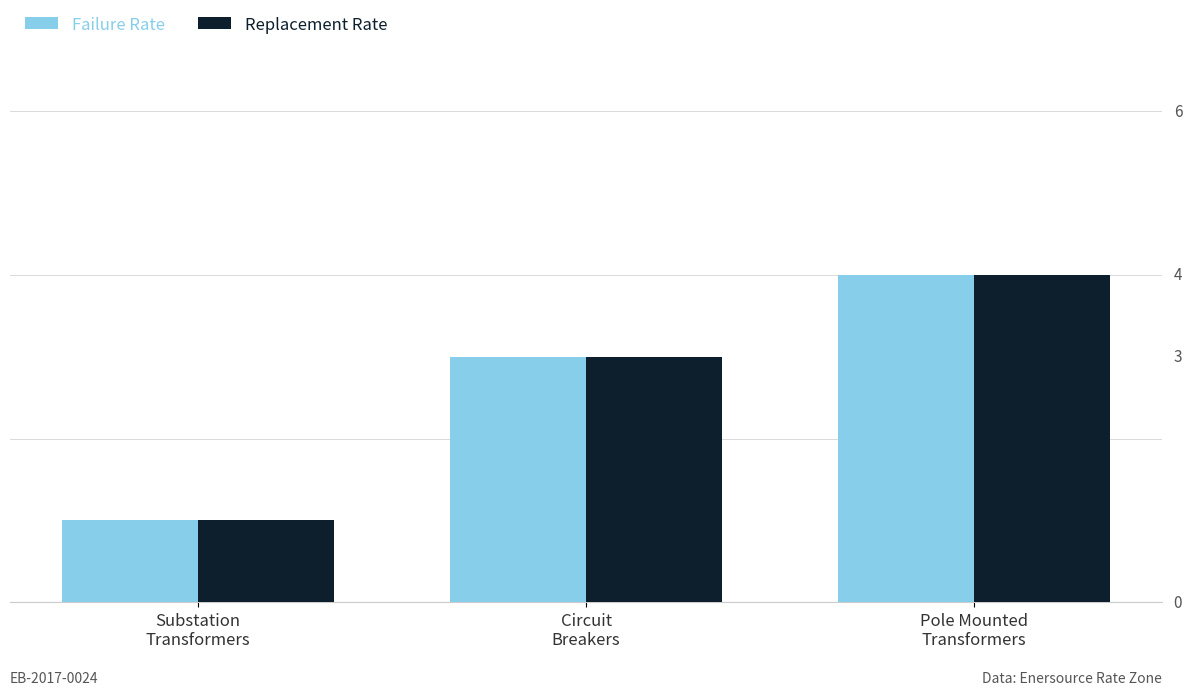

At which label does Replacement Rate reach its peak?

Pole Mounted
Transformers